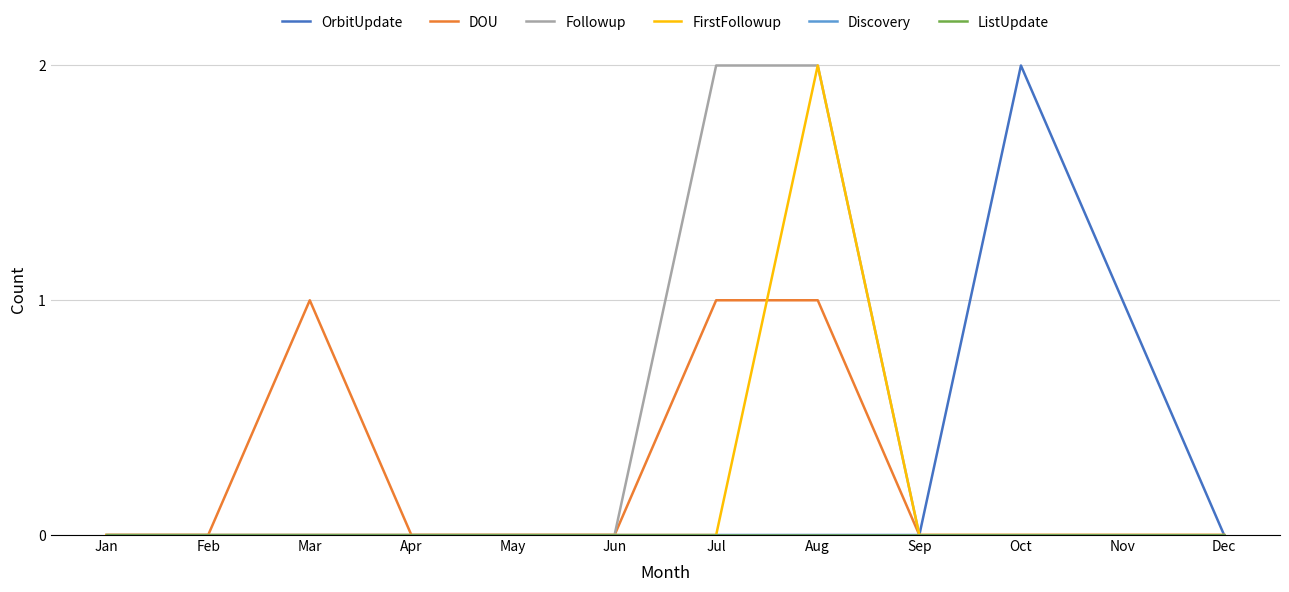

Rank the categories by Discovery value from lowest to highest.

Jan, Feb, Mar, Apr, May, Jun, Jul, Aug, Sep, Oct, Nov, Dec